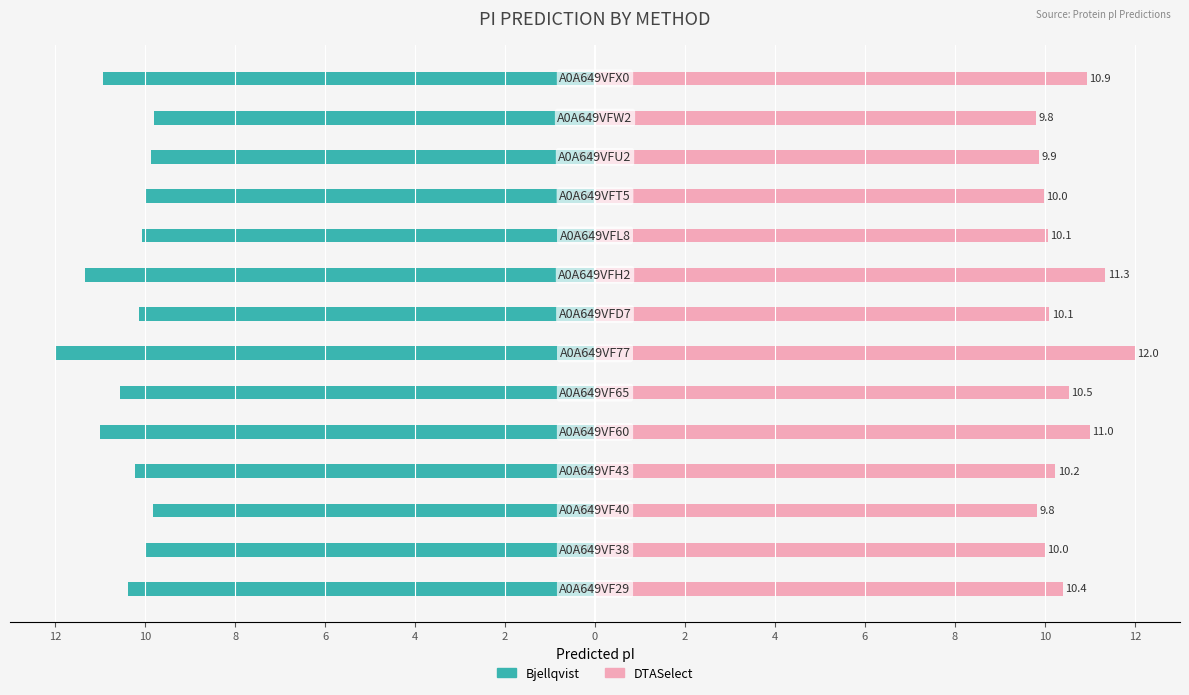

Which series has the widest spread of values?

Bjellqvist